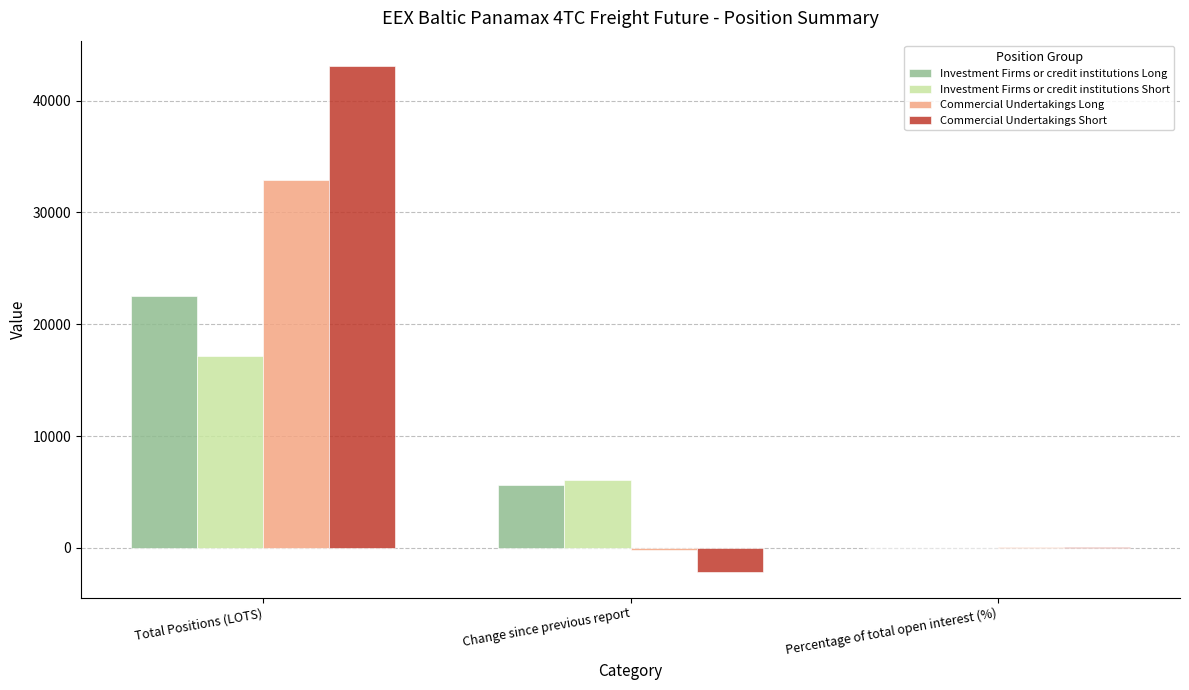

Which series has the widest spread of values?

Commercial Undertakings Short